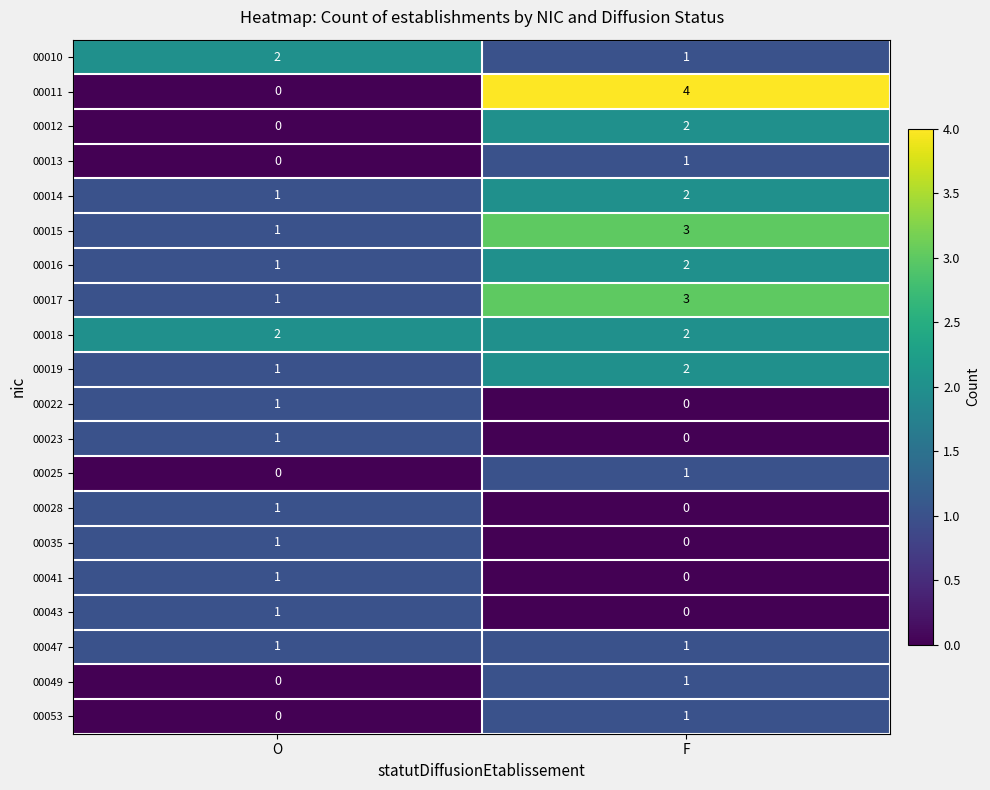

What is the sum of the 00016 values at O and F?

3